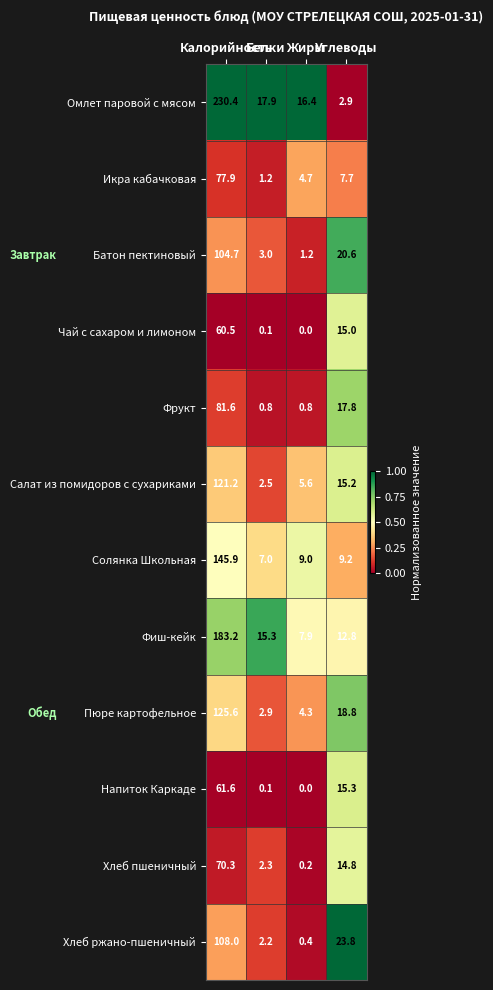

At how many categories does at least one series exceed 0?

4